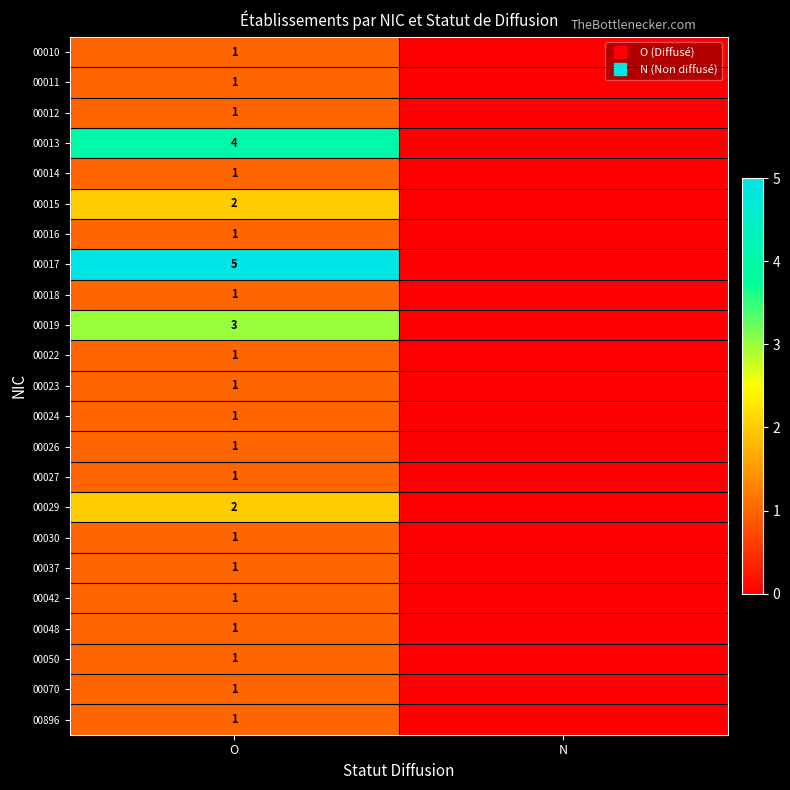

Is it true that 00010 equals 1 at O?

False